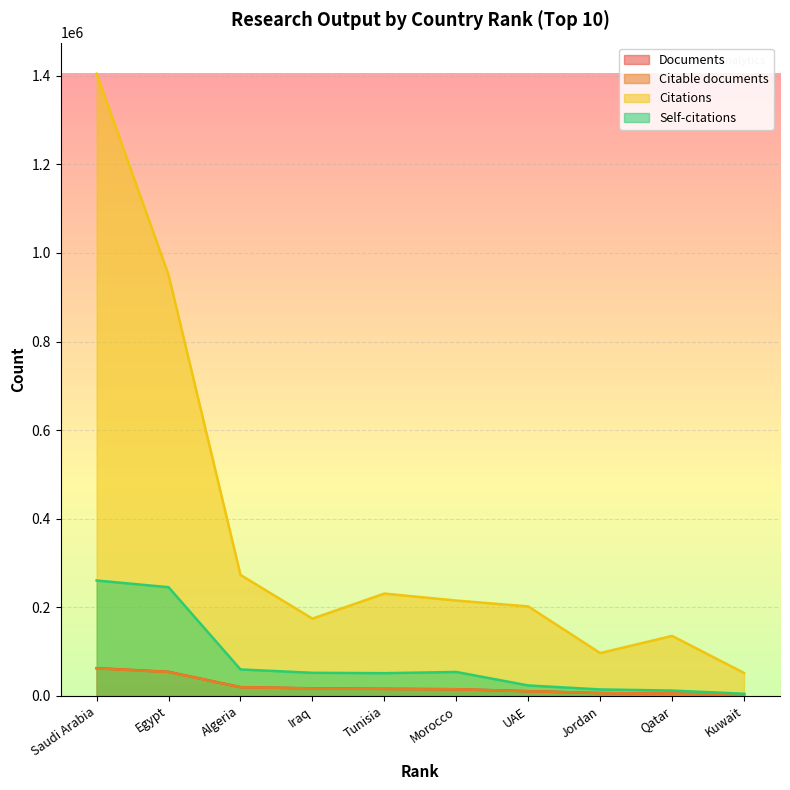

The value of Documents at Morocco is 15113. True or false?

True